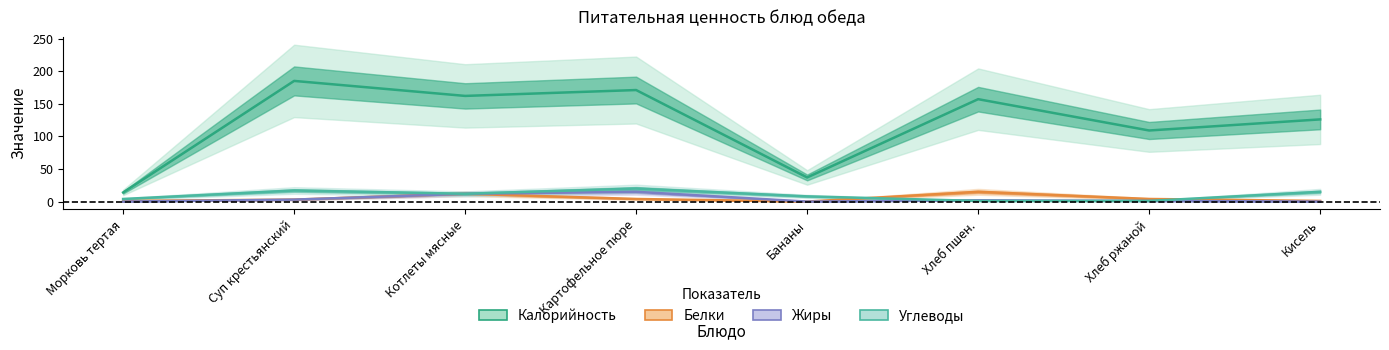

What position from the left is Котлеты мясные?

3